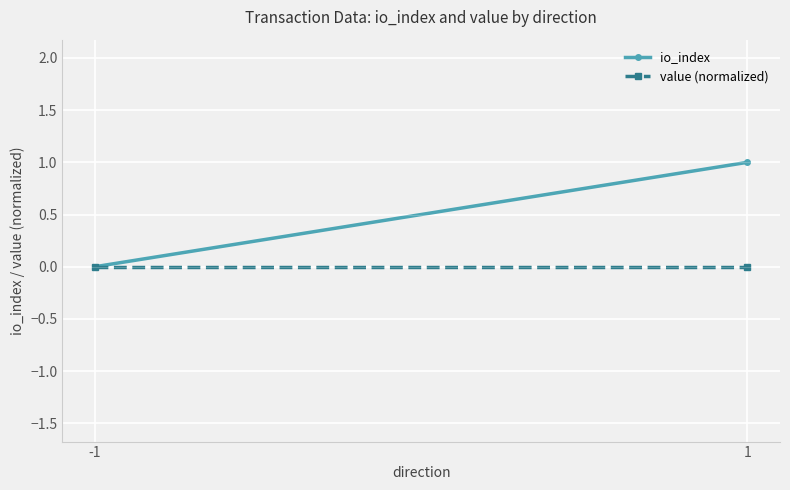

The io_index series shows 1 at 1. True or false?

True